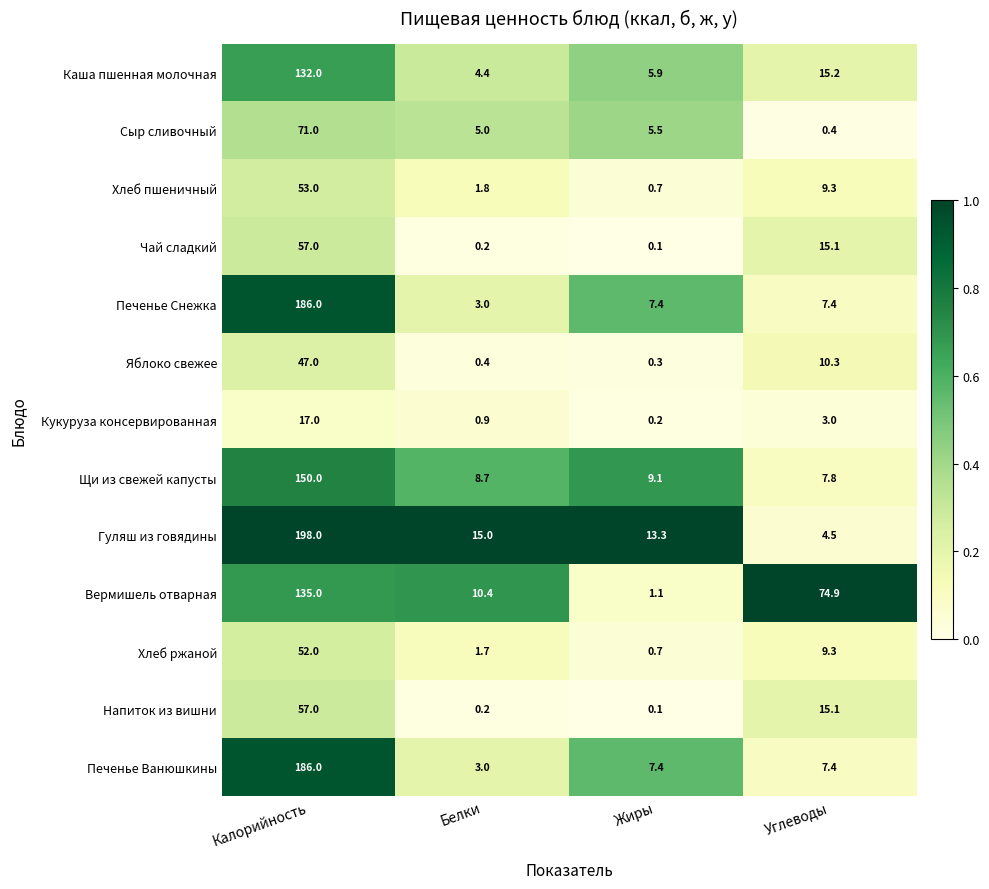

Is the value of Кукуруза консервированная at Калорийность greater than the value of Яблоко свежее at Жиры?

Yes